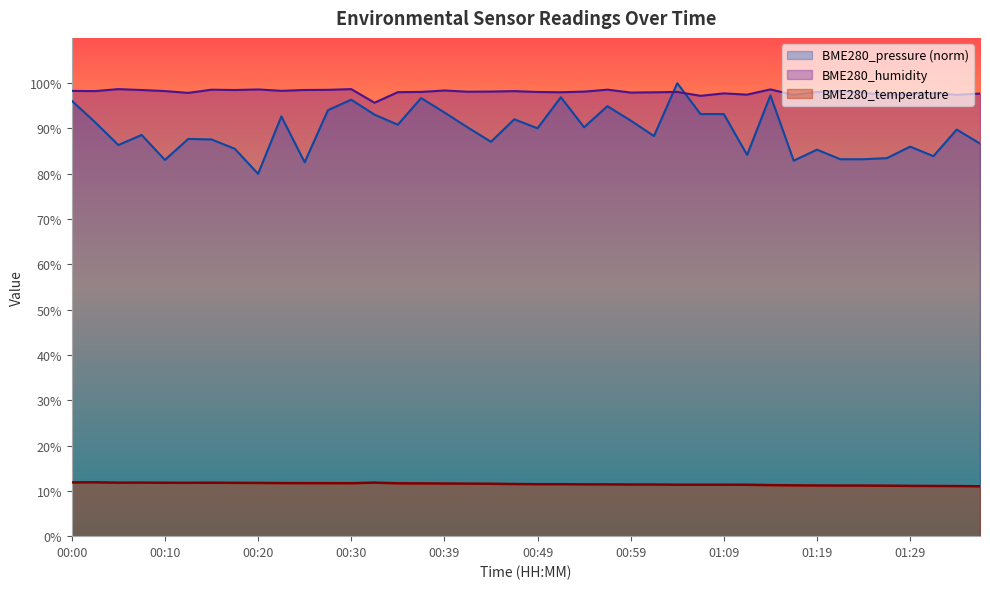

True or false: BME280_temperature and BME280_humidity intersect in this chart.

False